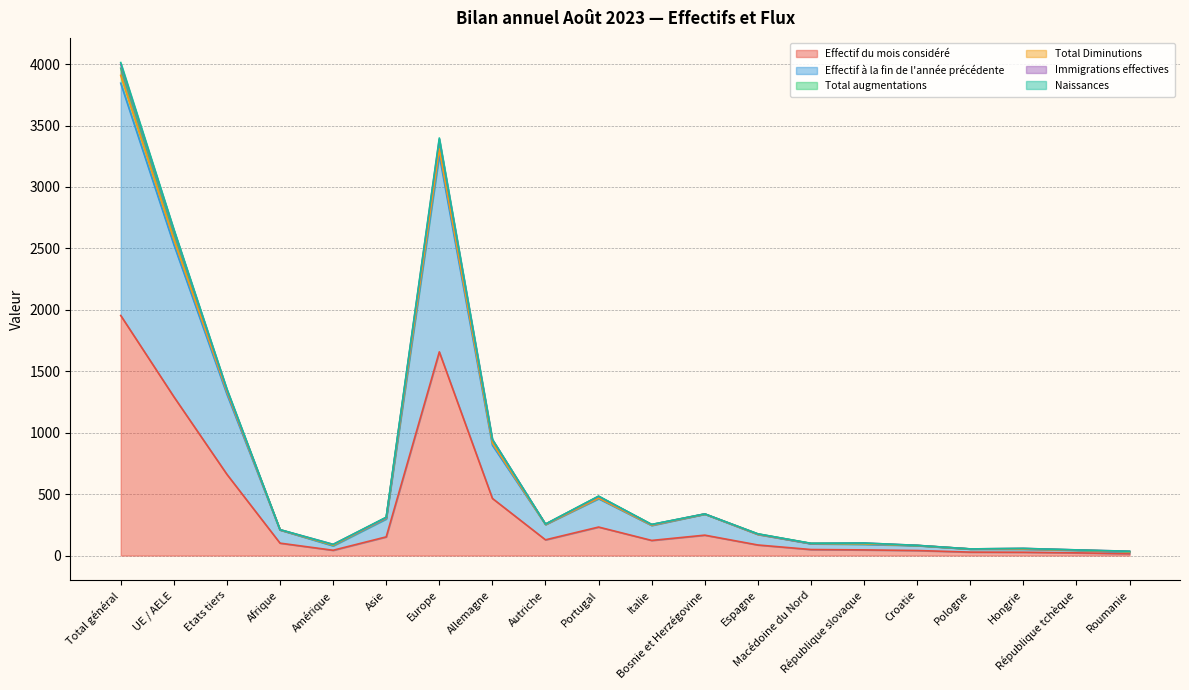

What is the difference between the highest and lowest values at Afrique?

109